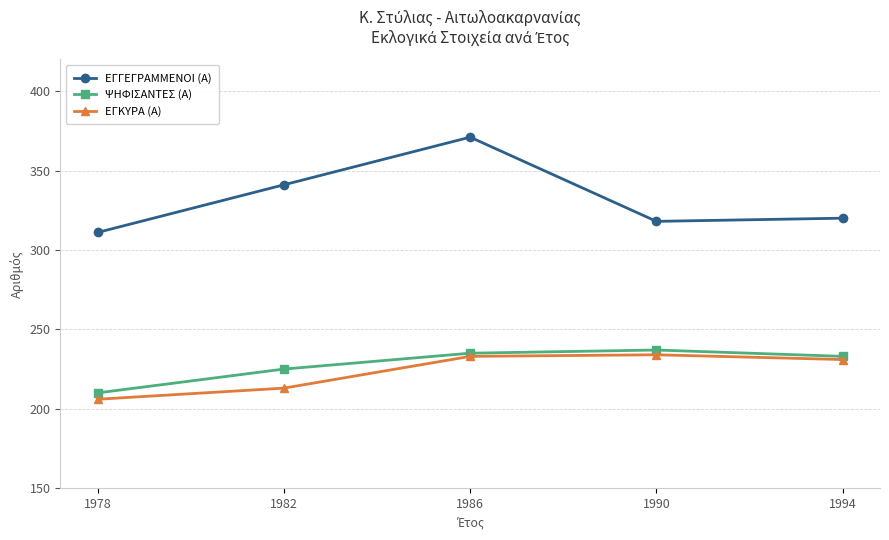

True or false: ΕΓΚΥΡΑ (Α) and ΕΓΓΕΓΡΑΜΜΕΝΟΙ (Α) cross at least once.

False